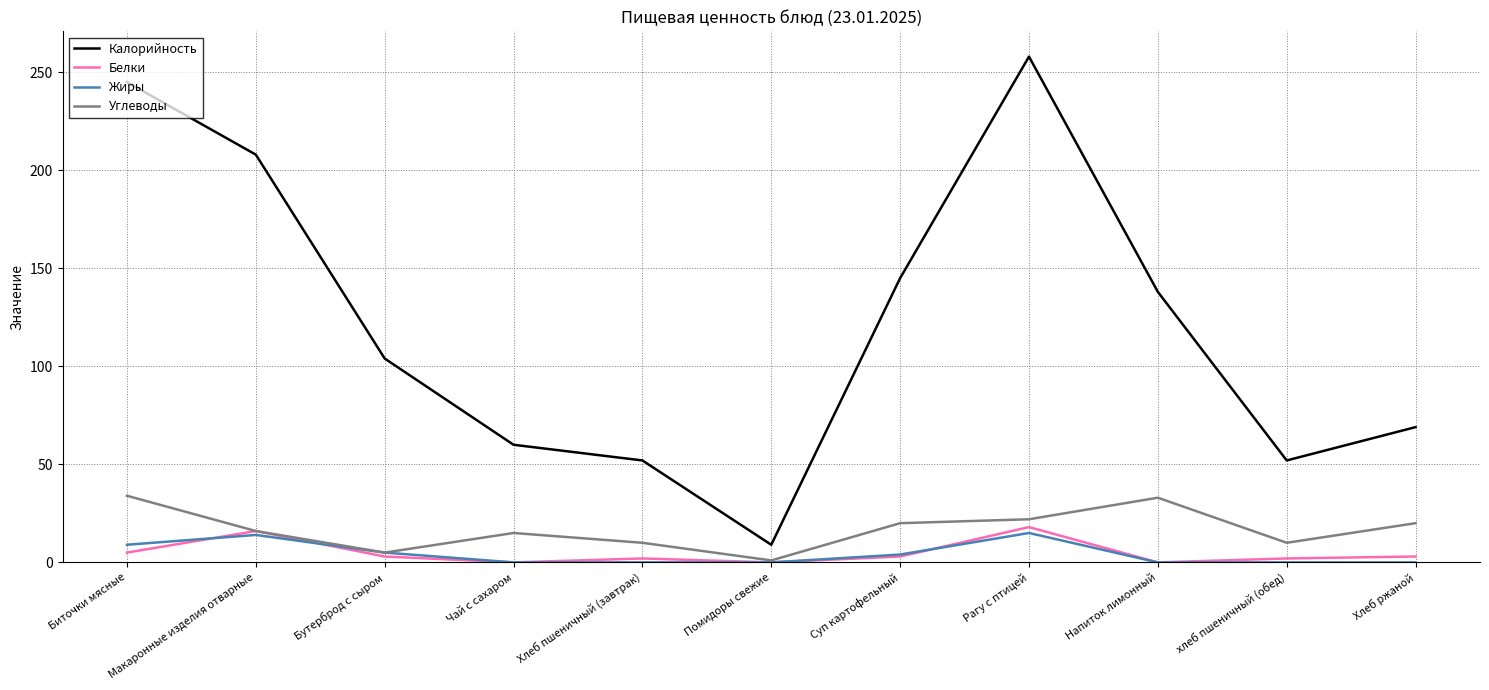

Is the value of Белки at Биточки мясные greater than the value of Калорийность at Хлеб ржаной?

No